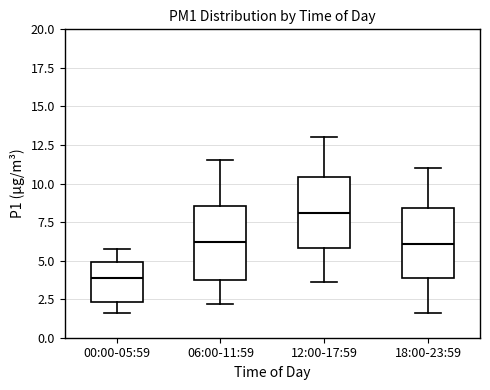

Where is the upper edge of the box for 18:00-23:59 on the y-axis? The values are not printed on the chart, so give them approximately, as read against the axis.

8.5